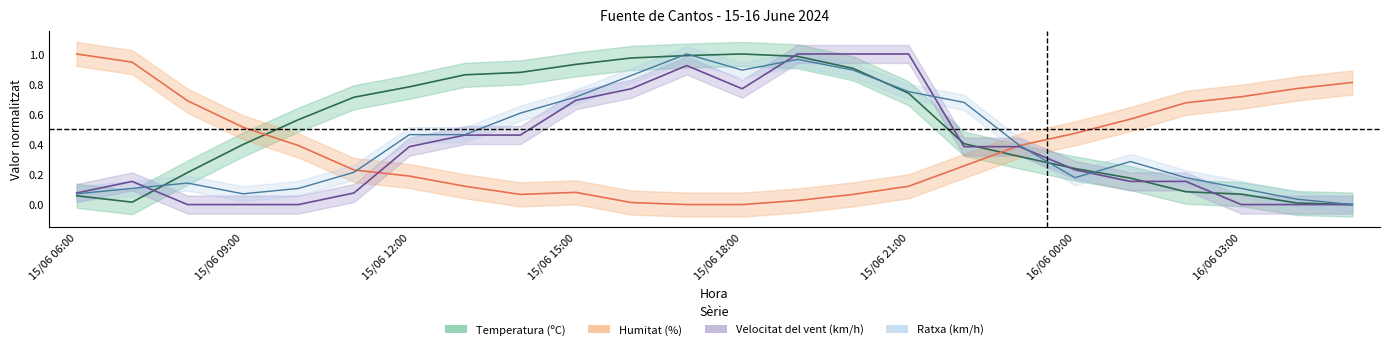

Which series changed the most between 15/06 15:00 and 15/06 23:00?

Temperatura (ºC)